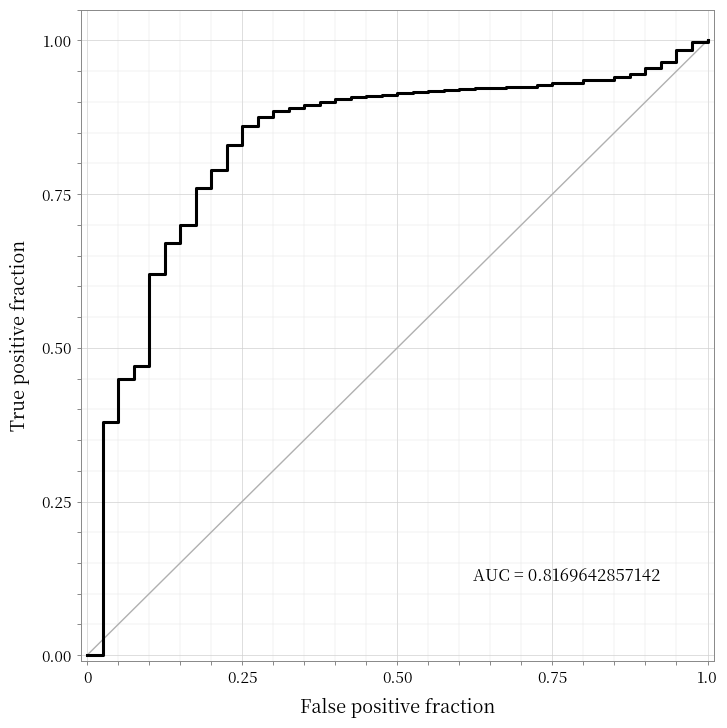

Does the chart display data point markers on the line(s)?

No